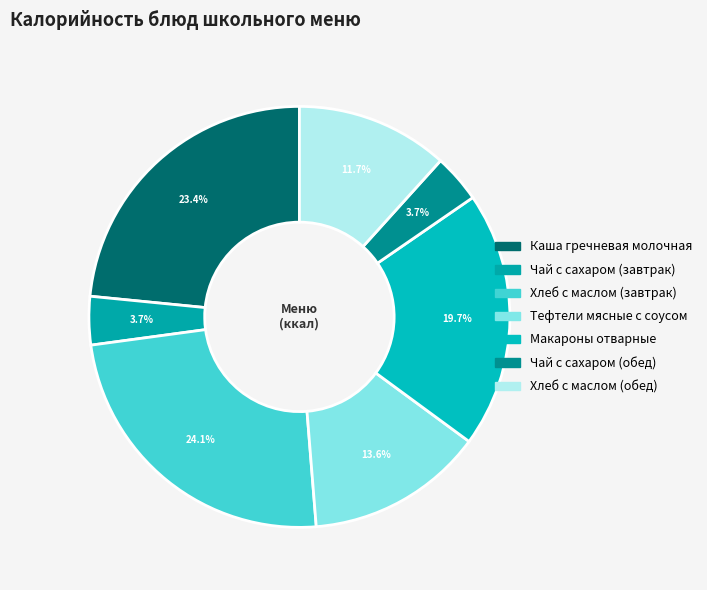

To the nearest percent, what percentage of the pie is Чай с сахаром (завтрак)?

4%